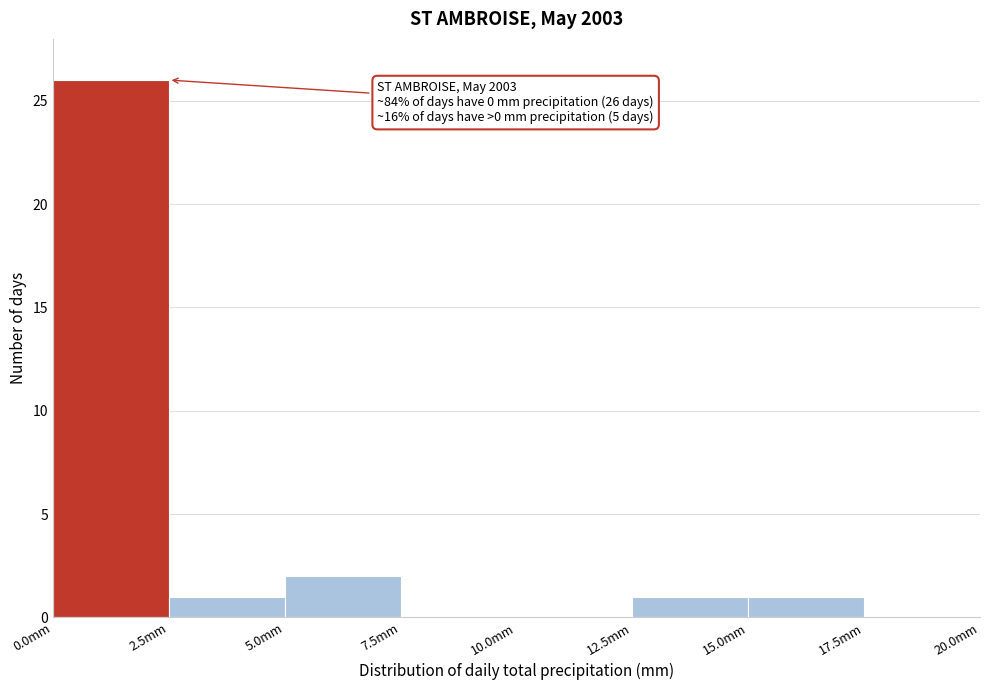

Which range on the x-axis has the tallest bar?

0.0 to 2.5